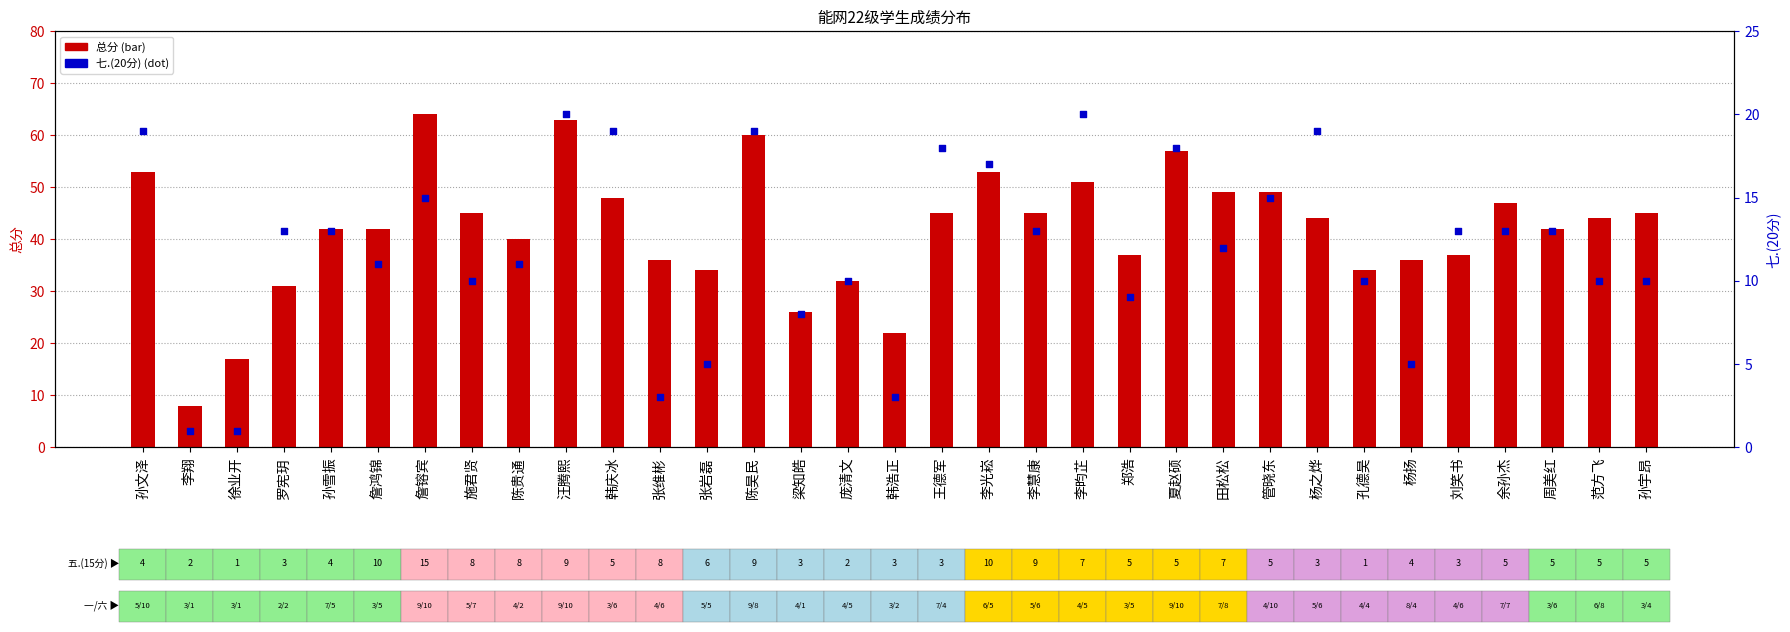

At which category is the sum across all series the highest?

汪腾熙